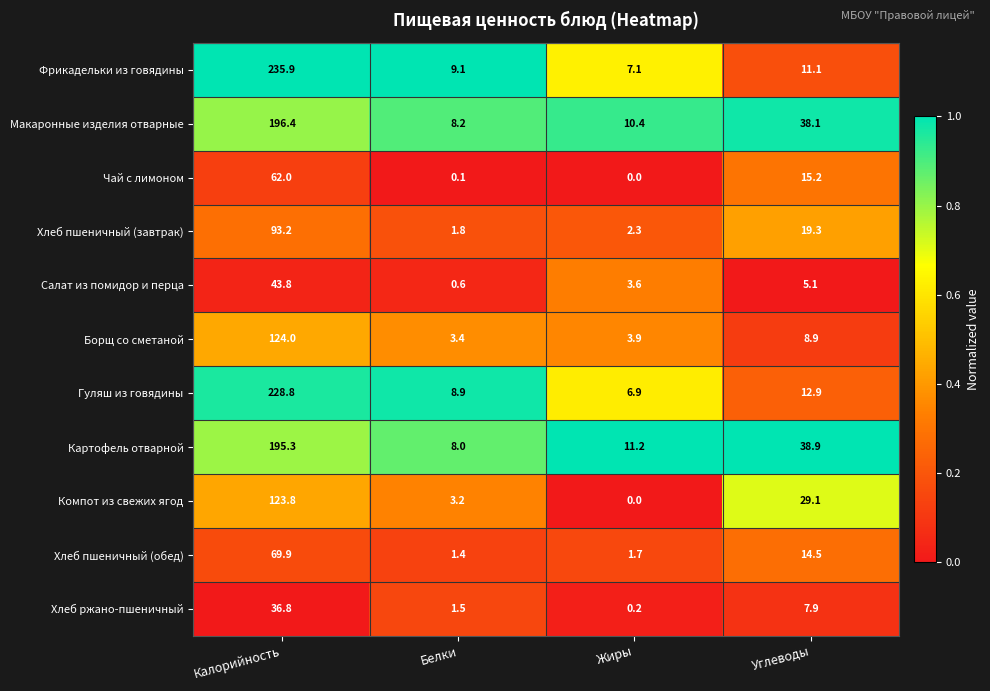

What is the sum of the Картофель отварной values at Калорийность and Жиры?

206.5